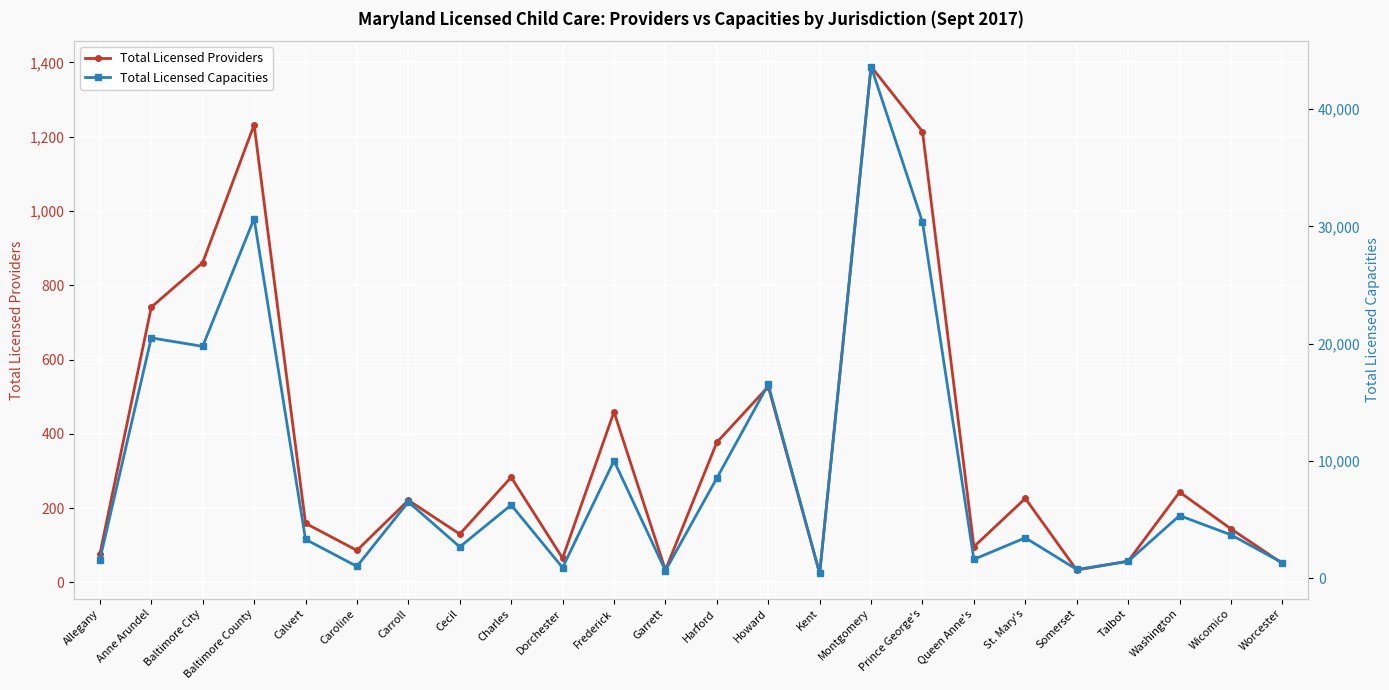

What are all the series names shown in the legend?

Total Licensed Providers, Total Licensed Capacities